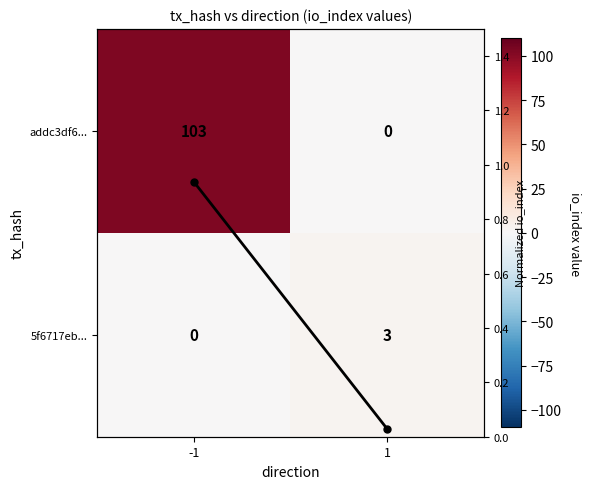

Is the value of addc3df6... at 1 greater than the value of 5f6717eb... at -1?

No